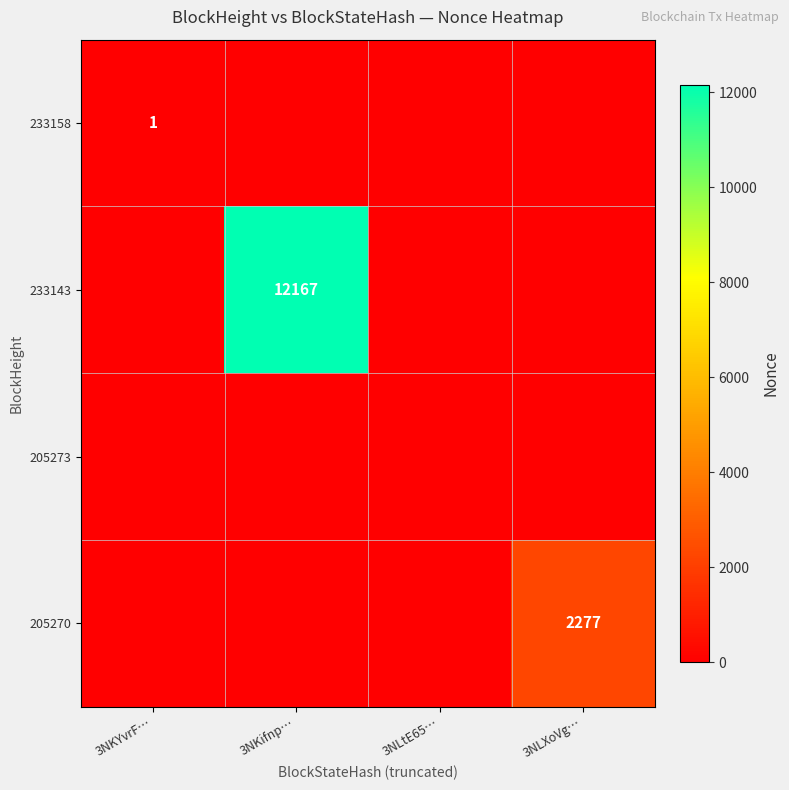

The 233158 series shows 2 at 3NKYvrF…. True or false?

False